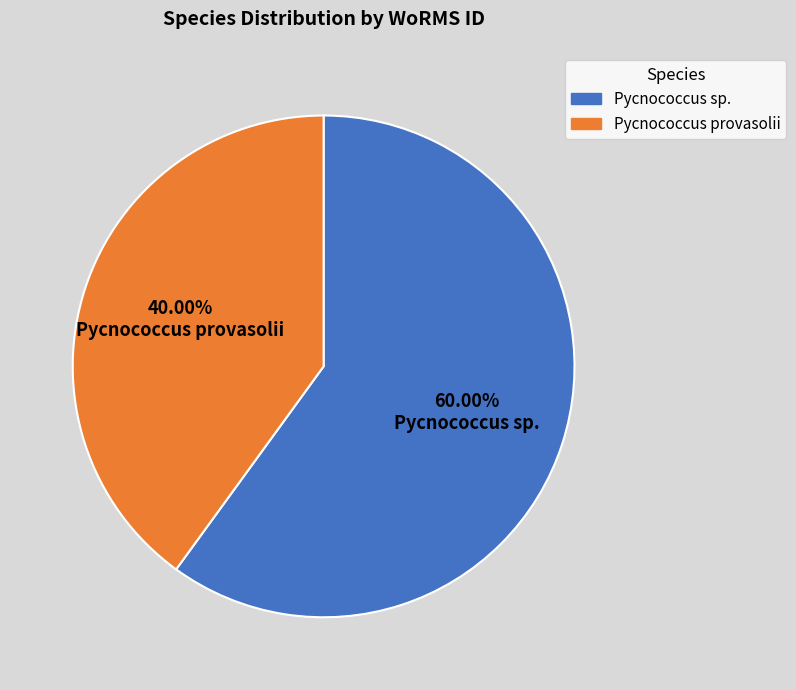

Is there any slice that represents more than half of the pie?

Yes